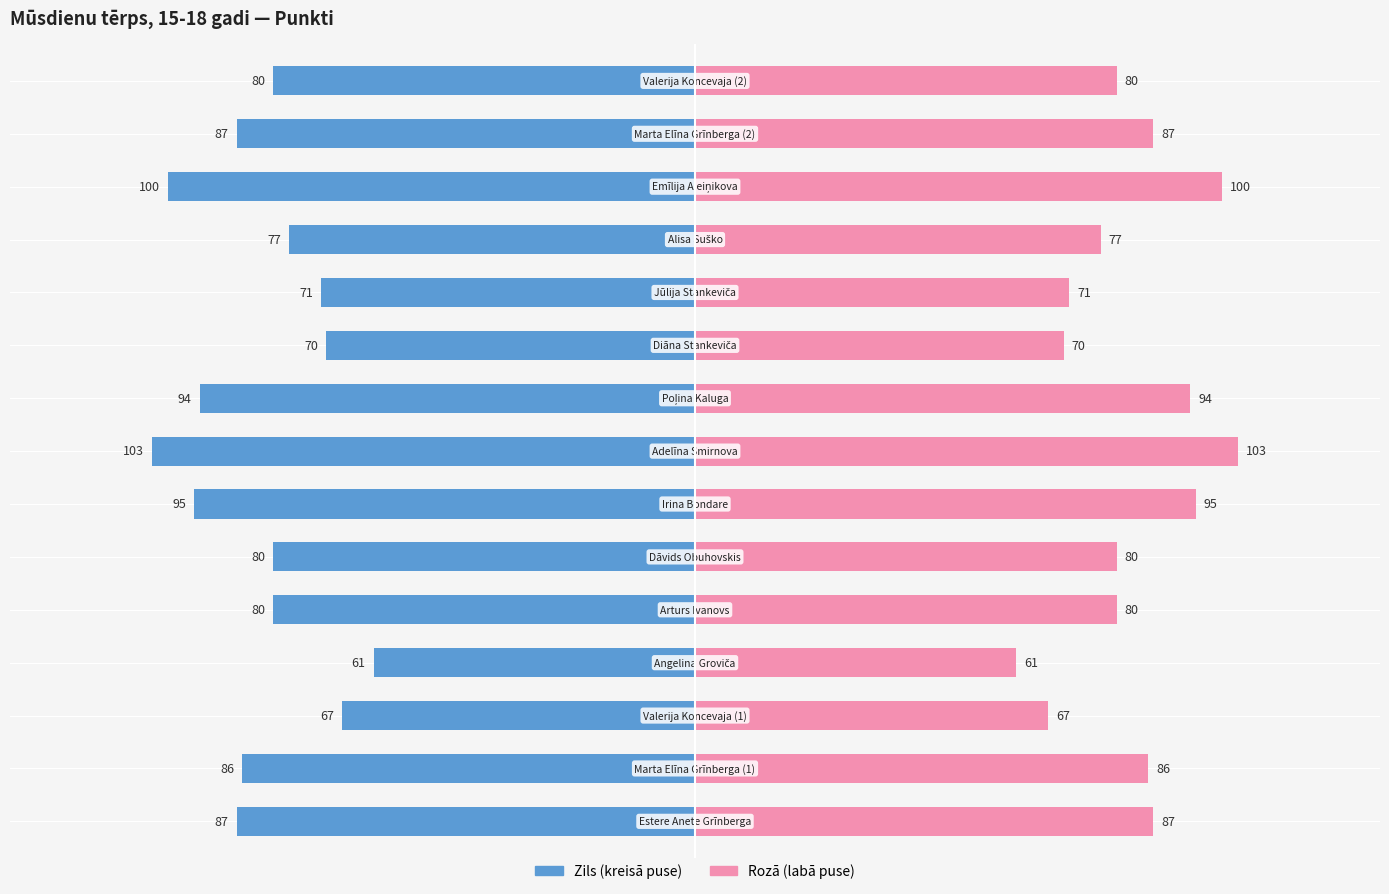

Between 6 and 3, which is larger?

3